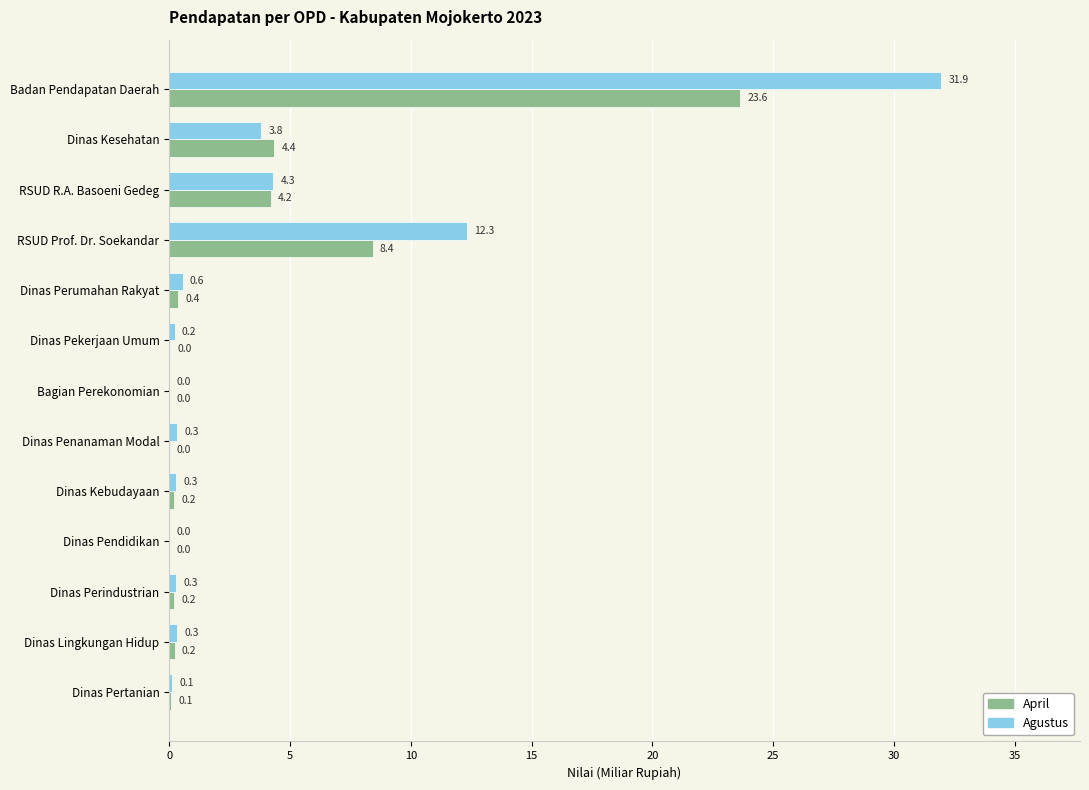

What is the approximate value of Agustus at Dinas Kebudayaan?

0.3